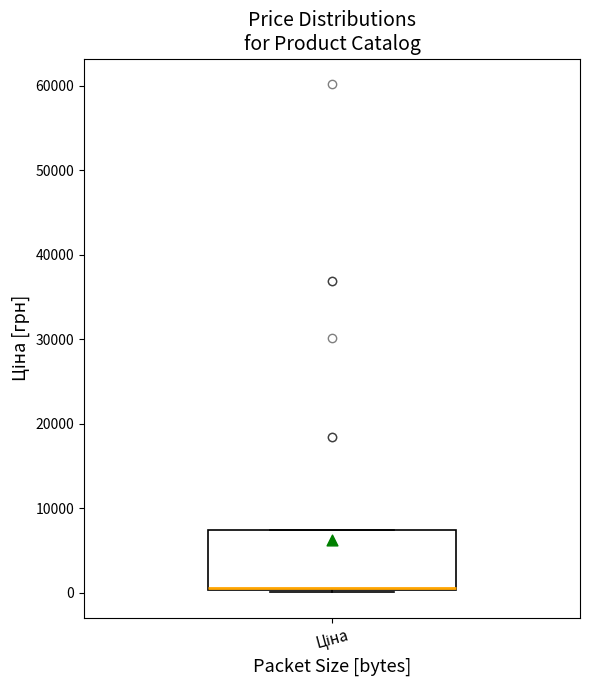

Transcribe this box plot: give where the median line is, the range the box spans, and where the two whiskers end, as read against the y-axis. The values are not printed on the chart, so give them approximately, as read against the axis.

median 1000 (drawn on the box's lower edge), box 0 to 7000, whiskers 0 to 7000